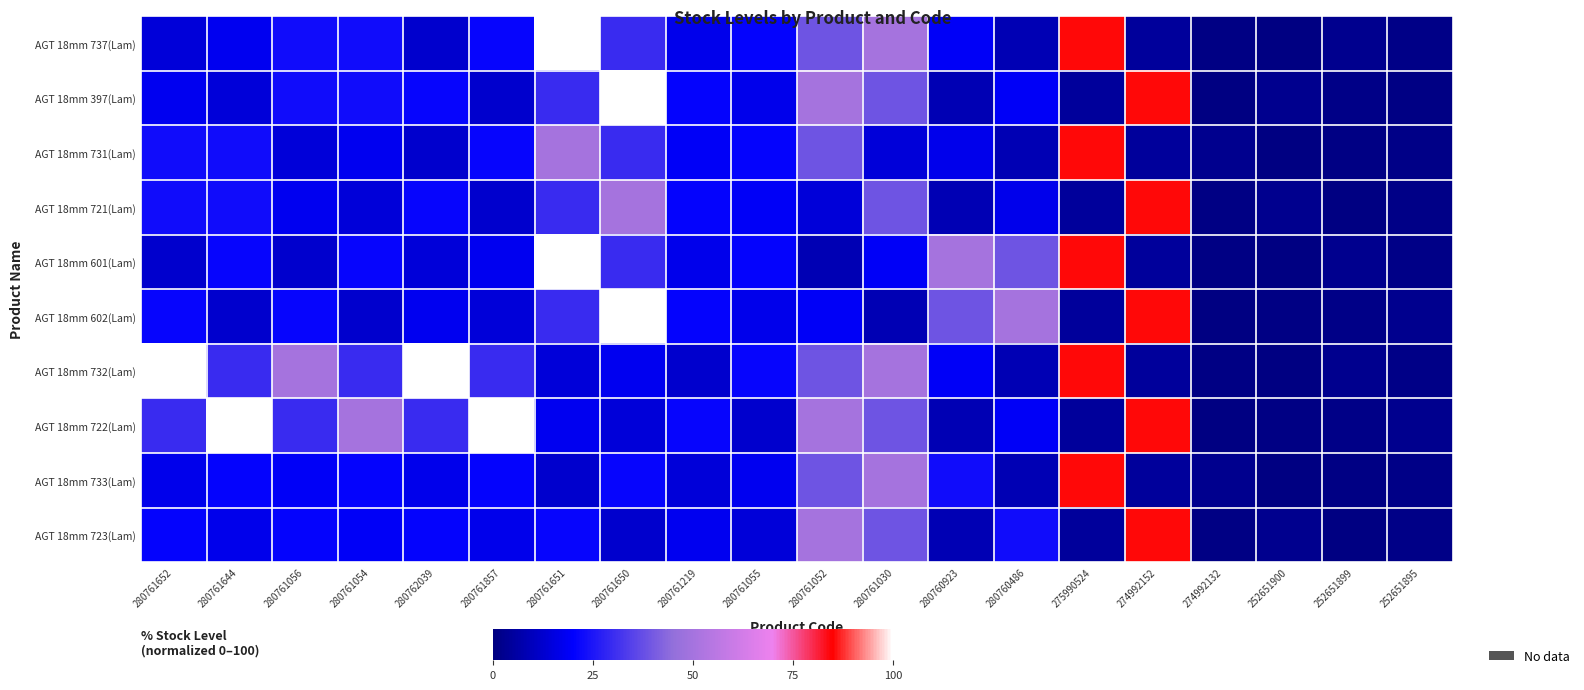

Which label corresponds to the smallest value in the chart?

252651900